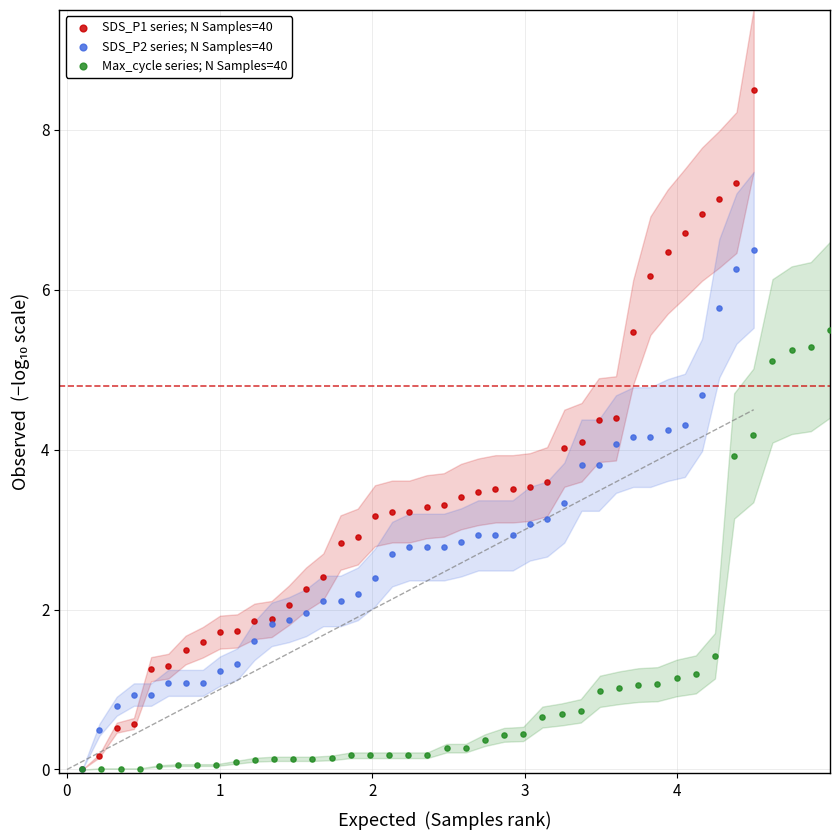

Which series has the widest spread of Y values?

SDS_P1 series; N Samples=40